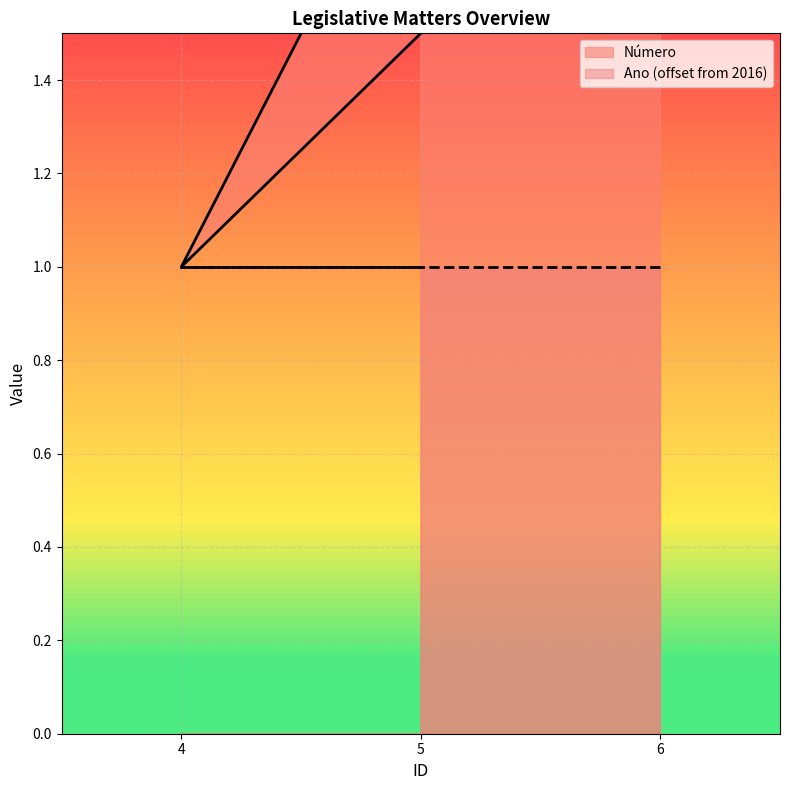

Rank the categories by value from lowest to highest.

4, 6, 5